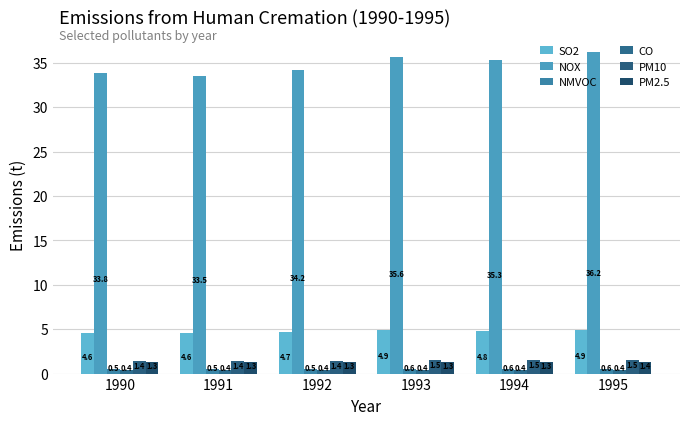

Are the bars grouped side by side (vs. stacked)?

Yes